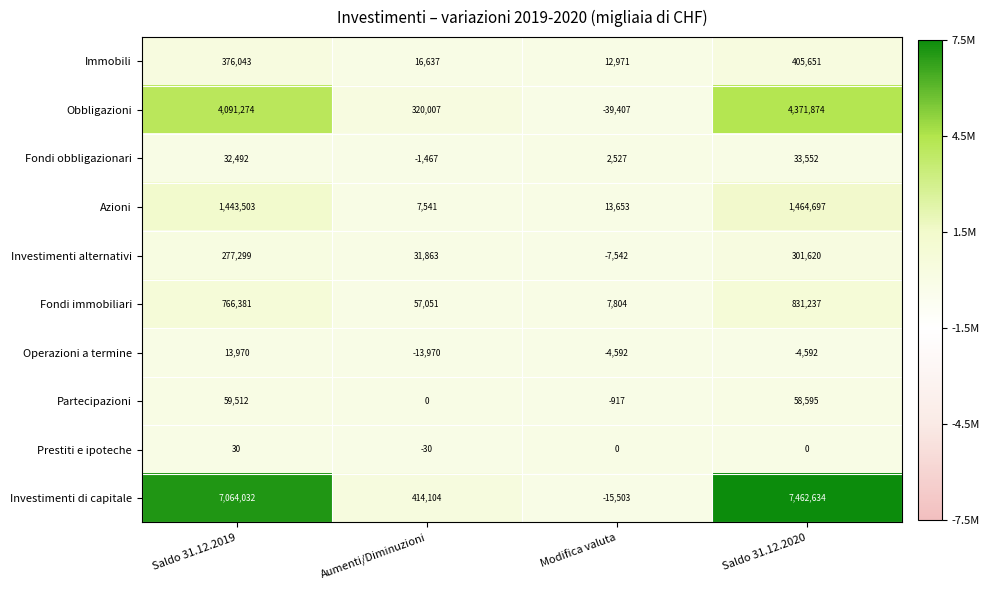

Between Saldo 31.12.2019 and Aumenti/Diminuzioni, which series saw the biggest shift?

Investimenti di capitale